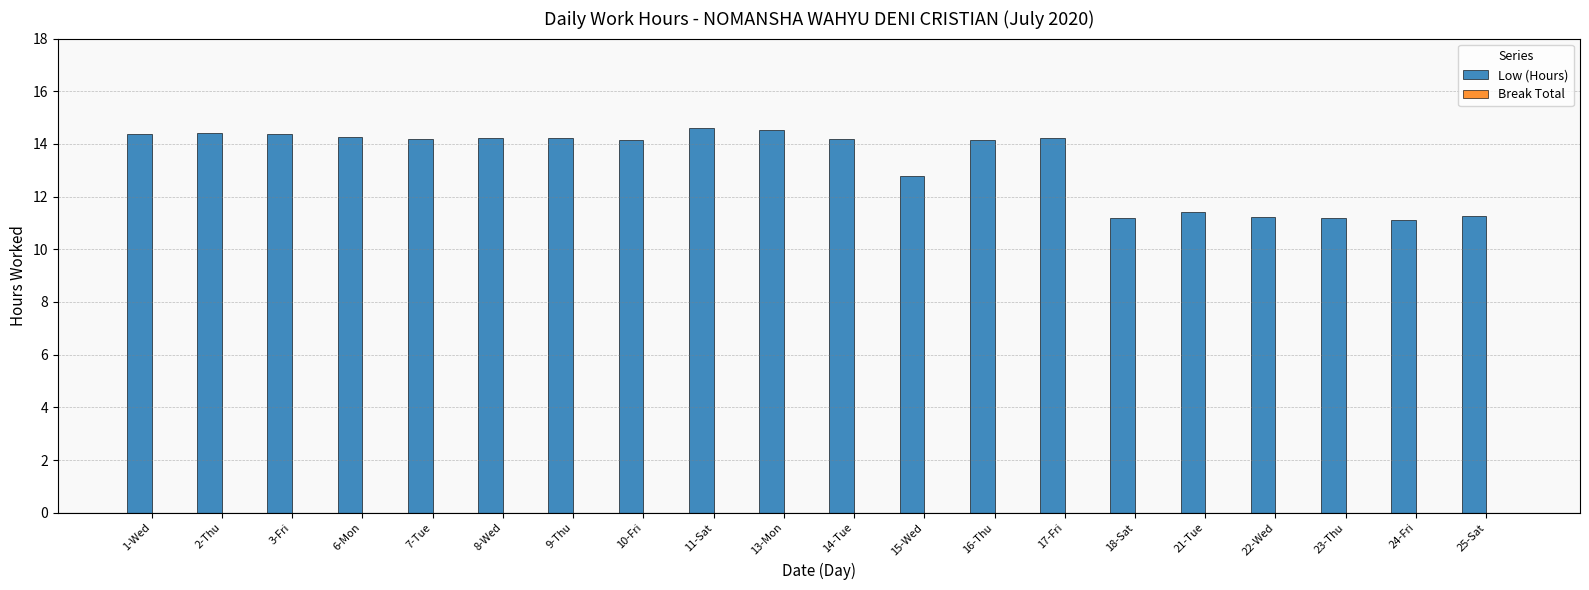

What position from the left is 15-Wed?

12